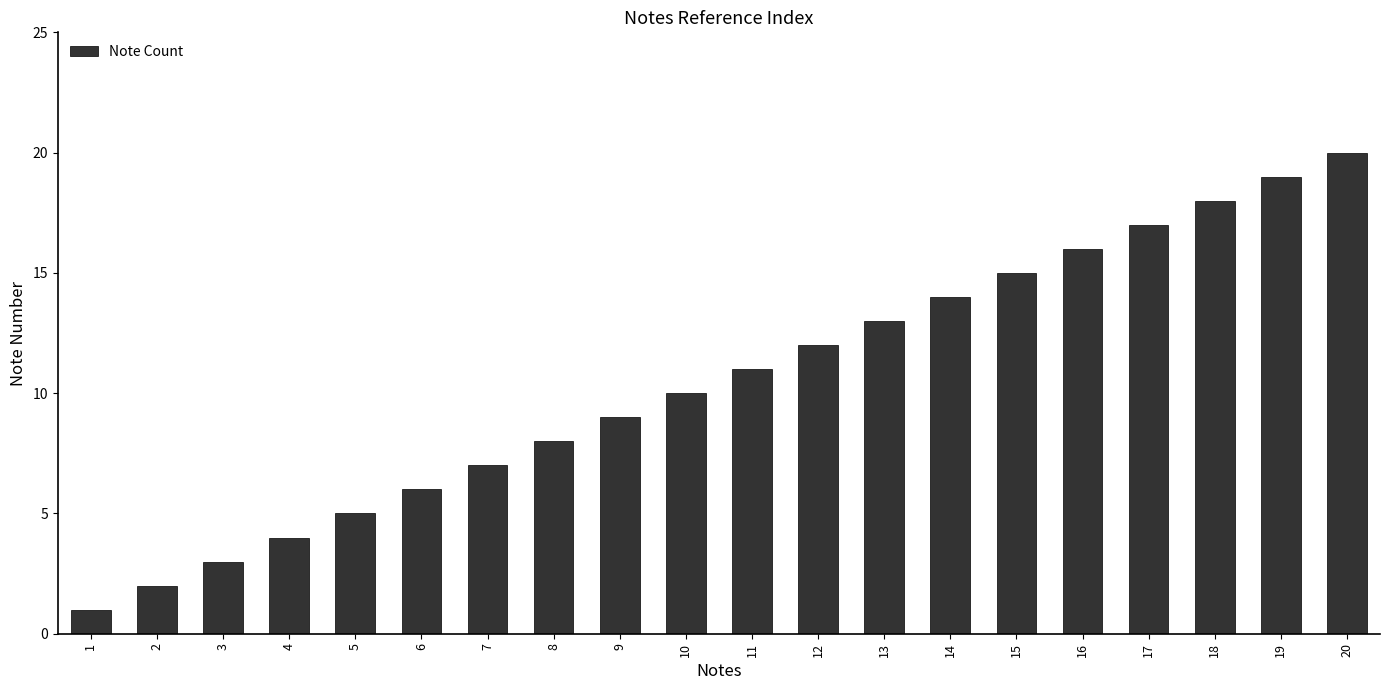

Count the number of data series in this chart.

1